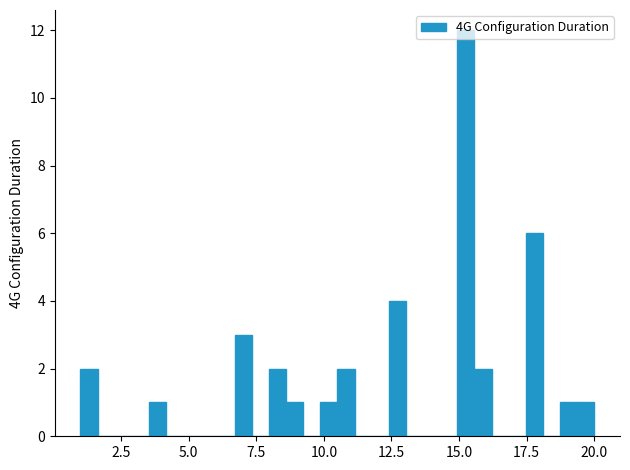

Around what value on the x-axis is the tallest bar? Give the approximate position of its centre, as read against the axis.

15.5